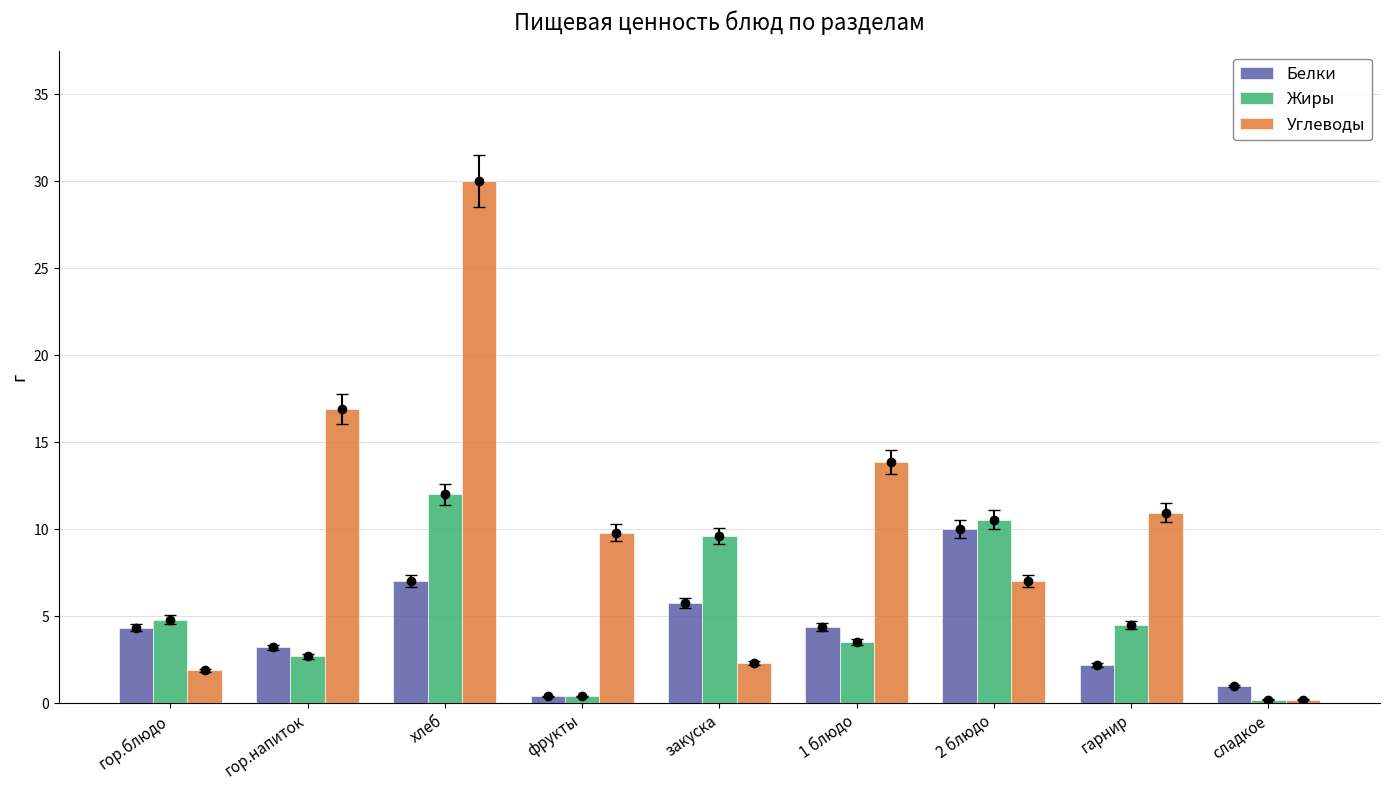

How many bars are there in each group?

3